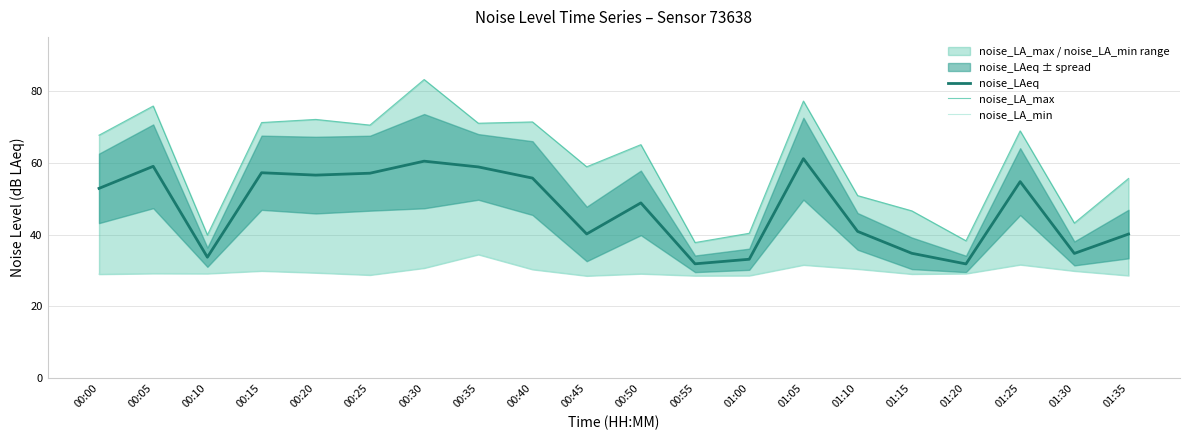

What is the difference between the maximum and second lowest values in the noise_LA_max series?

44.9